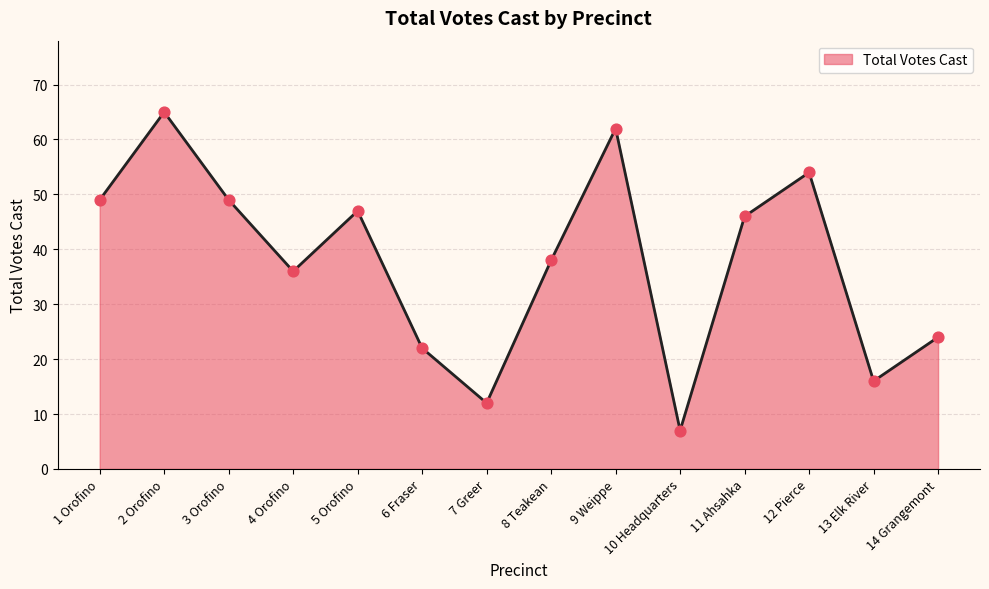

What is the ratio of the value at 11 Ahsahka to the value at 5 Orofino?

1.0